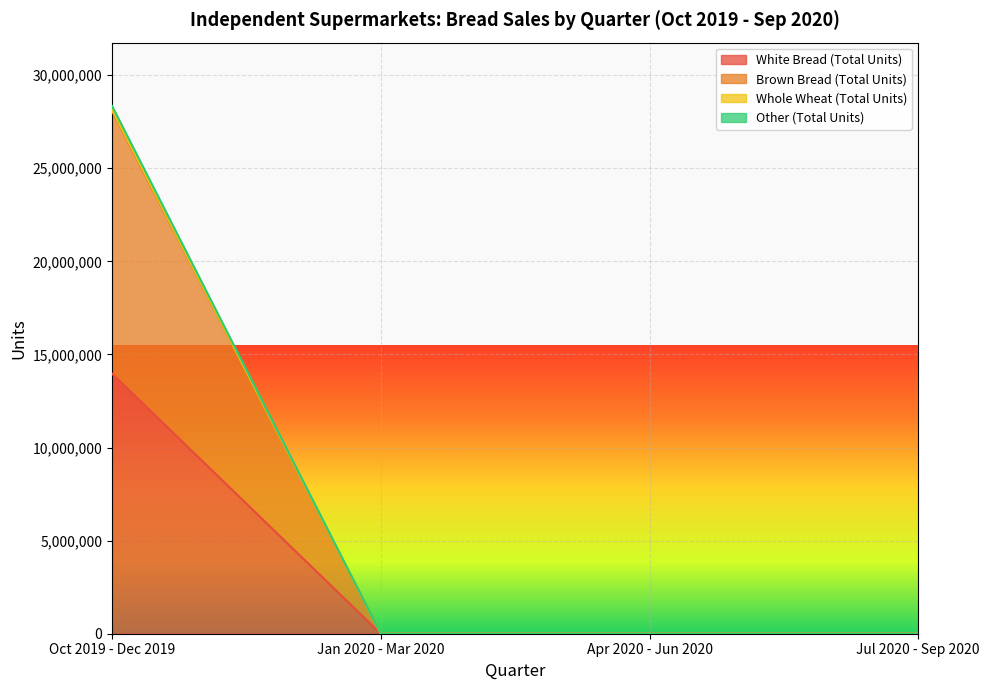

List the series in order of their peak value, highest first.

Other (Total Units), Whole Wheat (Total Units), Brown Bread (Total Units), White Bread (Total Units)